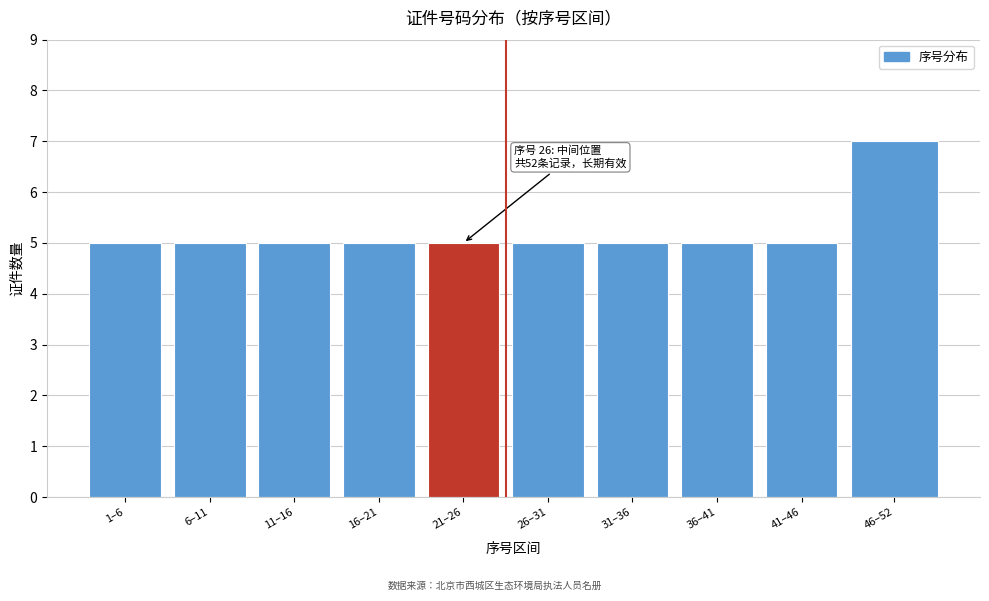

Reading left to right, extract all data points from this chart.

5	5	5	5	5	5	5	5	5	7